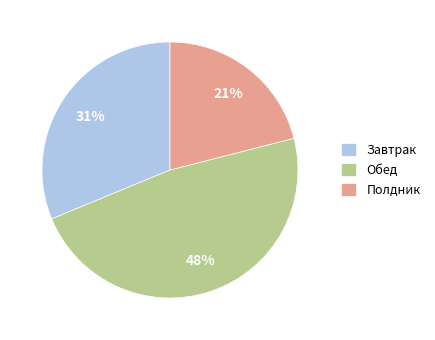

What is the smallest slice in the pie chart?

Полдник